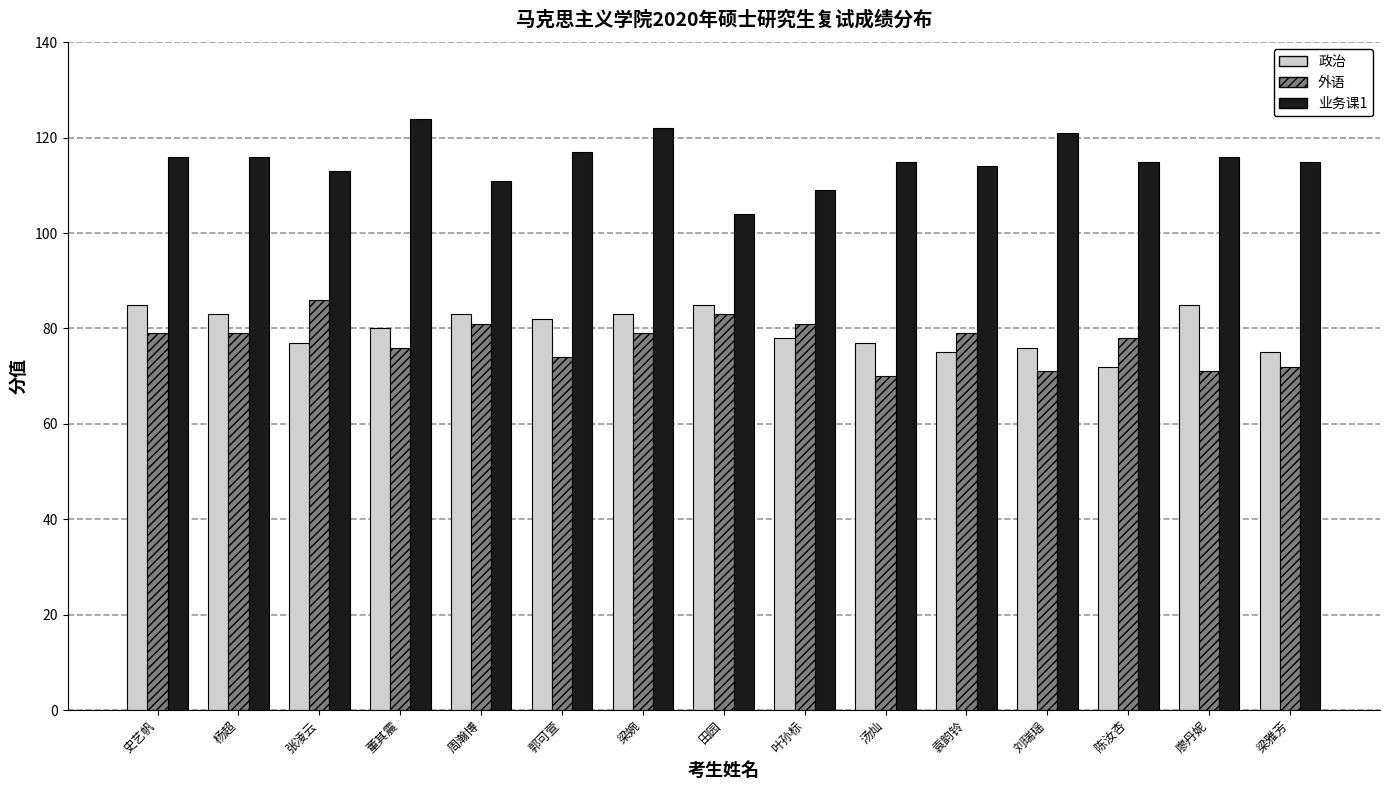

Read the 外语 value at 袁韵铃.

79